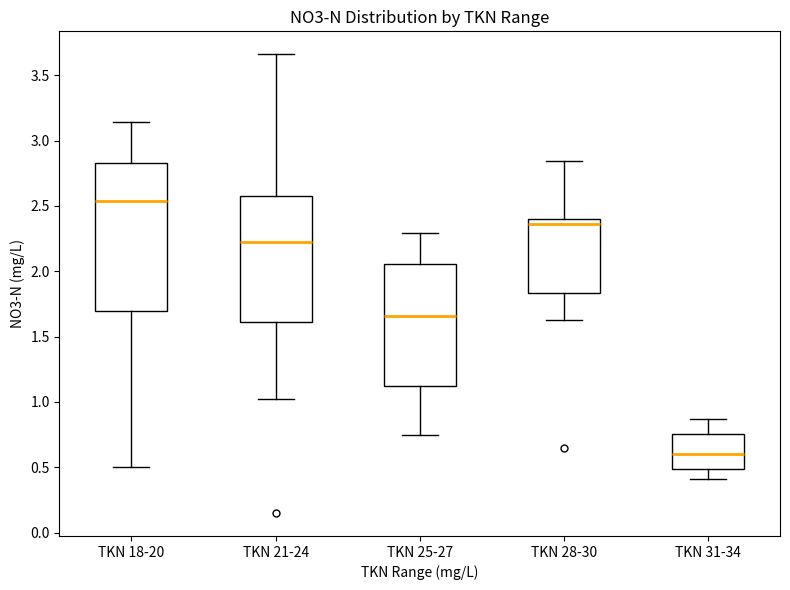

Where does the lower whisker of the box for TKN 31-34 end on the y-axis? The values are not printed on the chart, so give them approximately, as read against the axis.

0.40